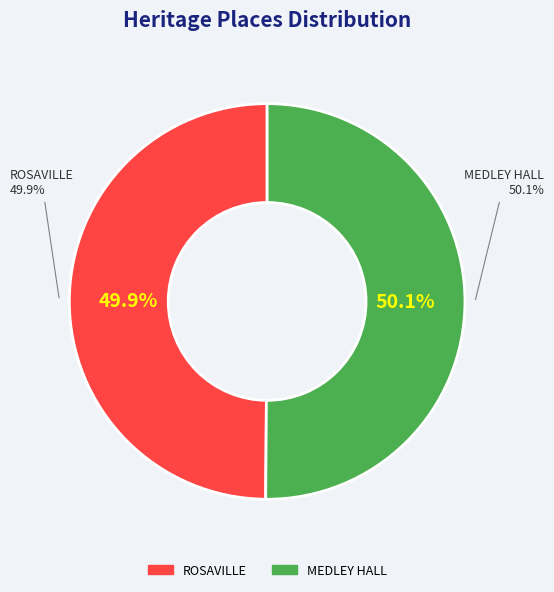

The ROSAVILLE slice represents 58% of the pie. True or false?

False